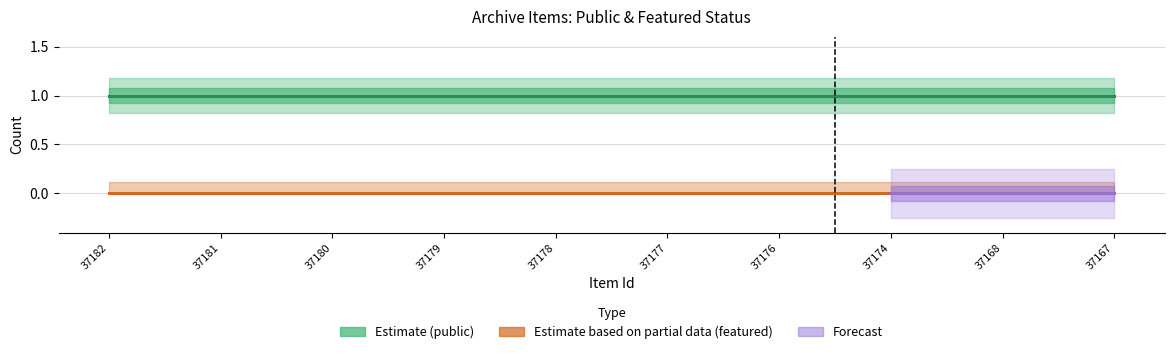

How many categories are shown in the chart?

10